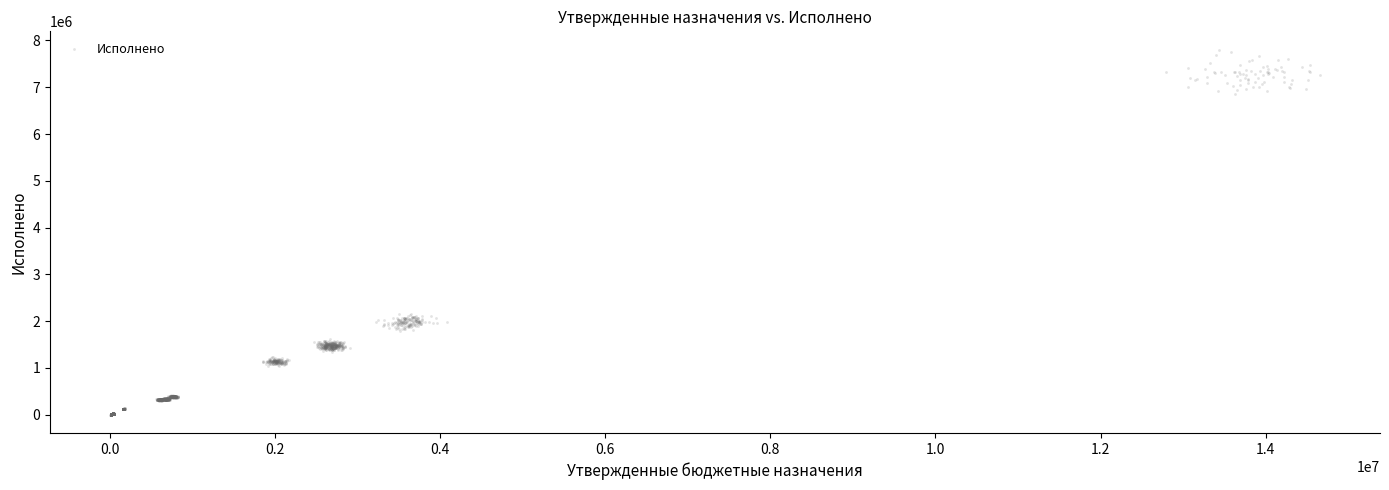

What is the range of Y values (max minus min)?

7804466.0